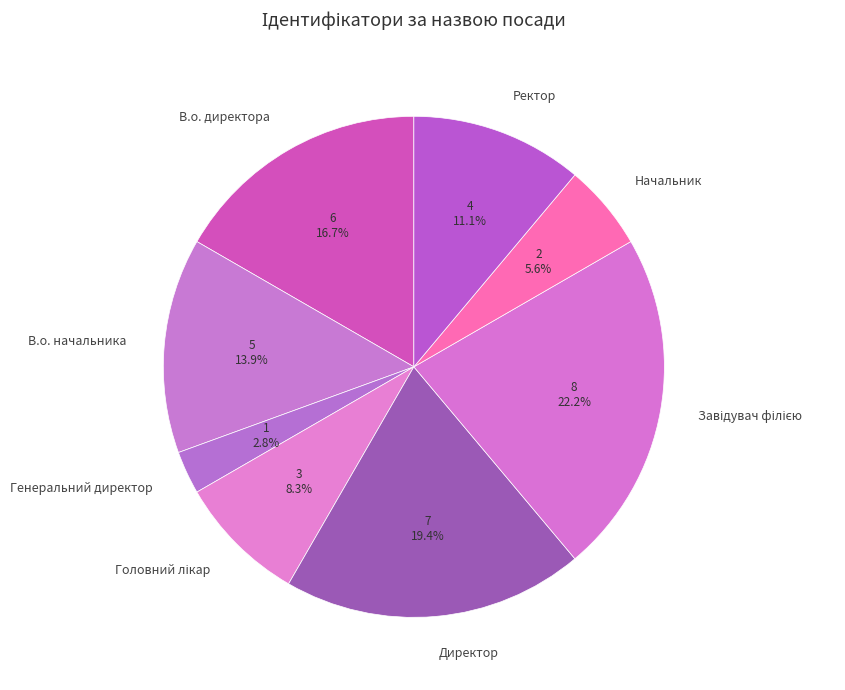

Do Ректор and Генеральний директор together represent more than half of the pie?

No